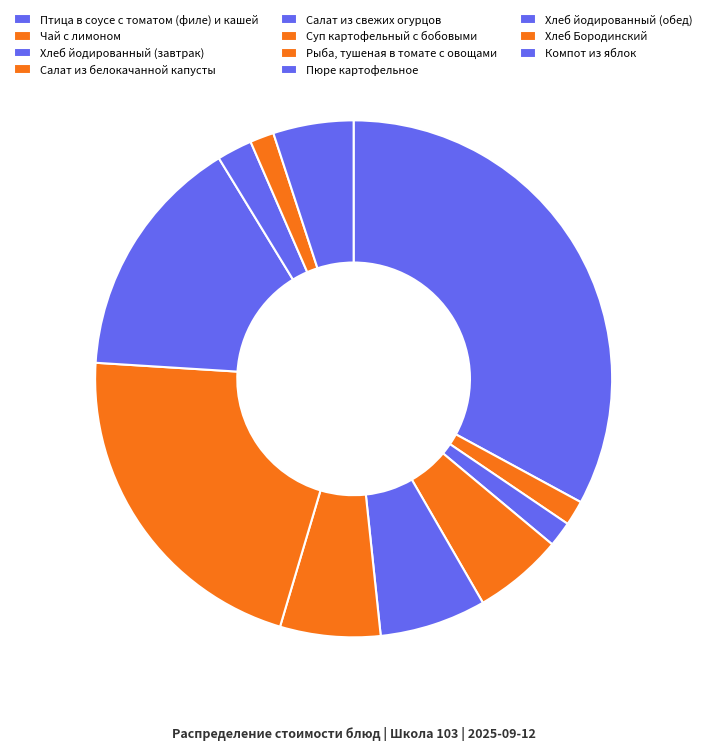

How many segments does this pie chart have?

11